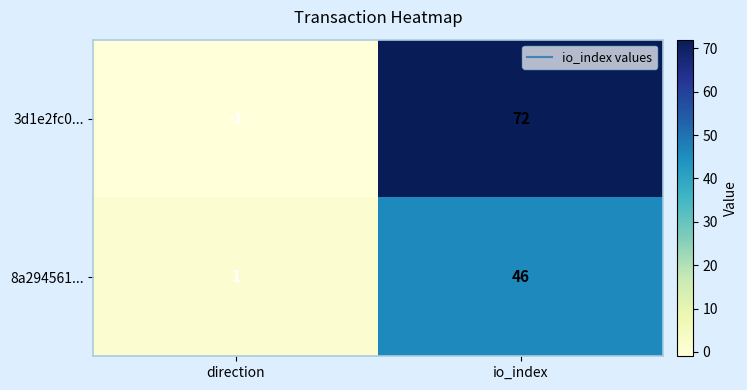

Count the number of categories in the chart.

2